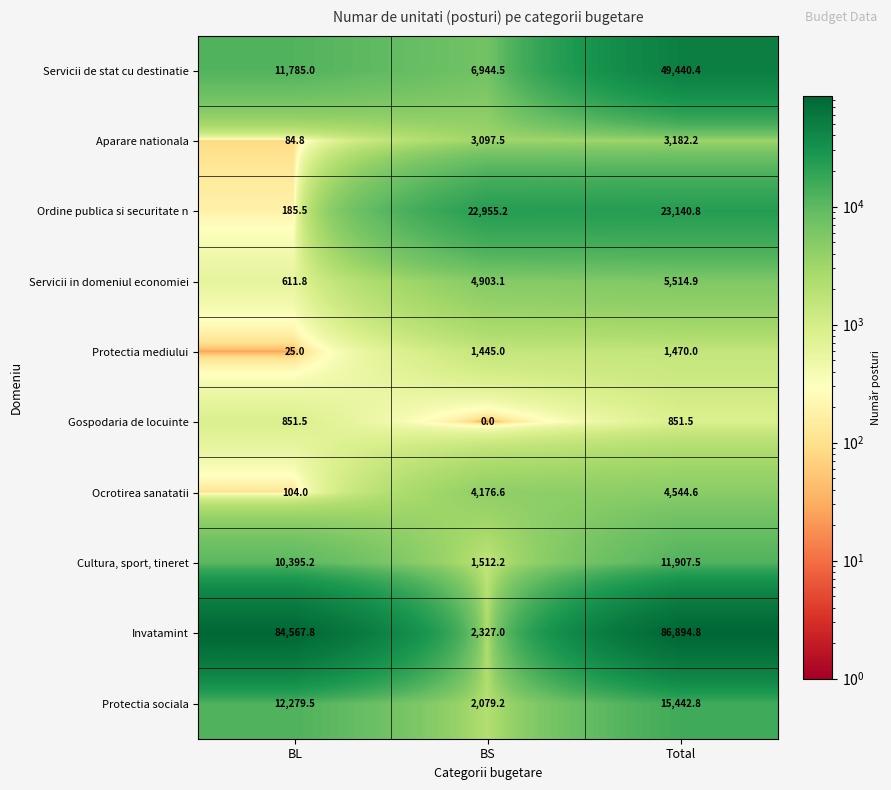

Where does the Gospodaria de locuinte series first go above 851?

BL